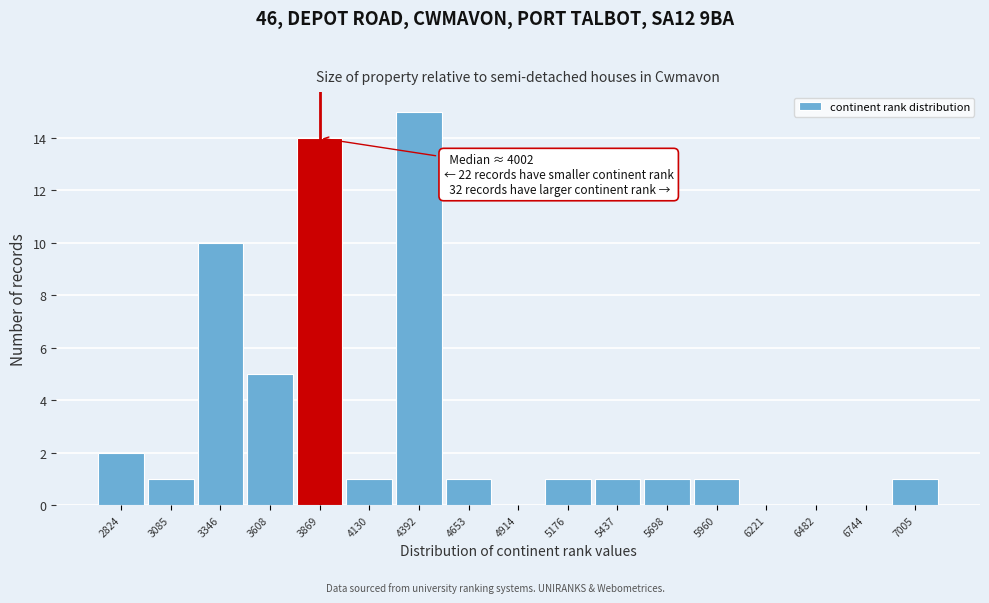

Reading right to left, what are all the values shown in this chart?

7005=1	6744=0	6482=0	6221=0	5960=1	5698=1	5437=1	5176=1	4914=0	4653=1	4392=15	4130=1	3869=14	3608=5	3346=10	3085=1	2824=2